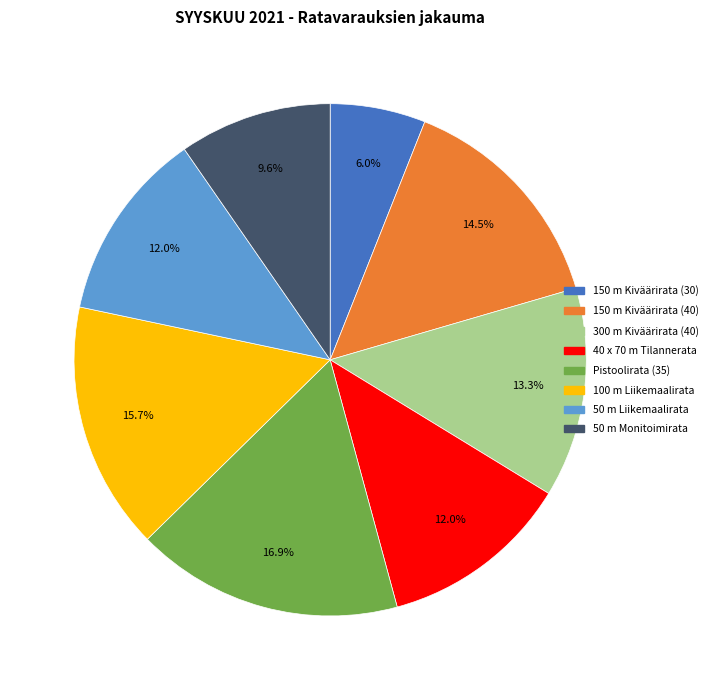

What is the ratio of the value at 50 m Monitoimirata to the value at 50 m Liikemaalirata?

0.8